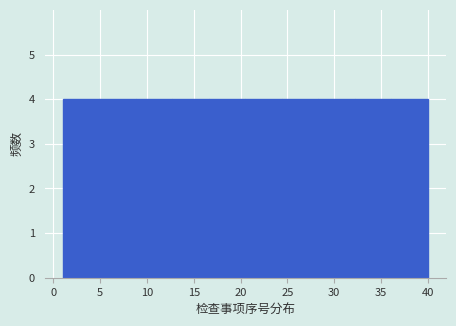

Reading left to right, list every bar in this chart as the range it spans on the x-axis followed by its height. Neither the bar edges nor the heights are printed on the chart, so give them approximately, as read against the axes.

1.0 to 4.9: 4
4.9 to 8.8: 4
8.8 to 12.7: 4
12.7 to 16.6: 4
16.6 to 20.5: 4
20.5 to 24.4: 4
24.4 to 28.3: 4
28.3 to 32.2: 4
32.2 to 36.1: 4
36.1 to 40.0: 4